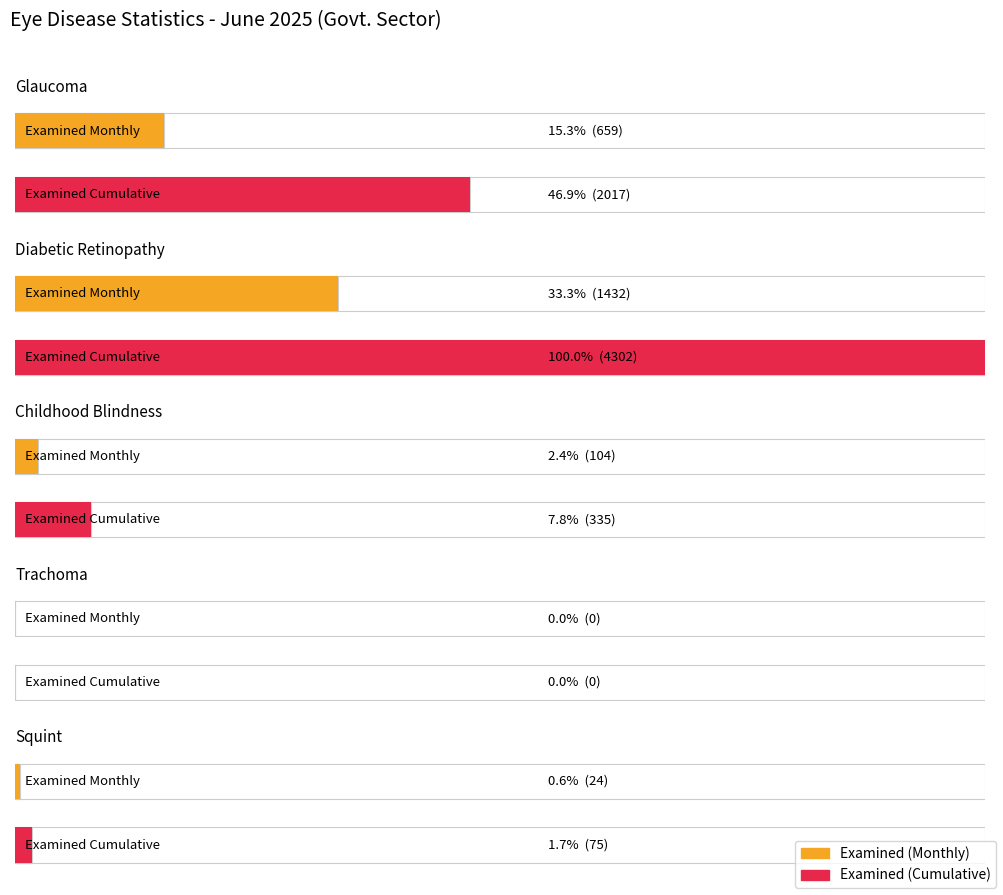

Which label corresponds to the smallest value in the chart?

Trachoma